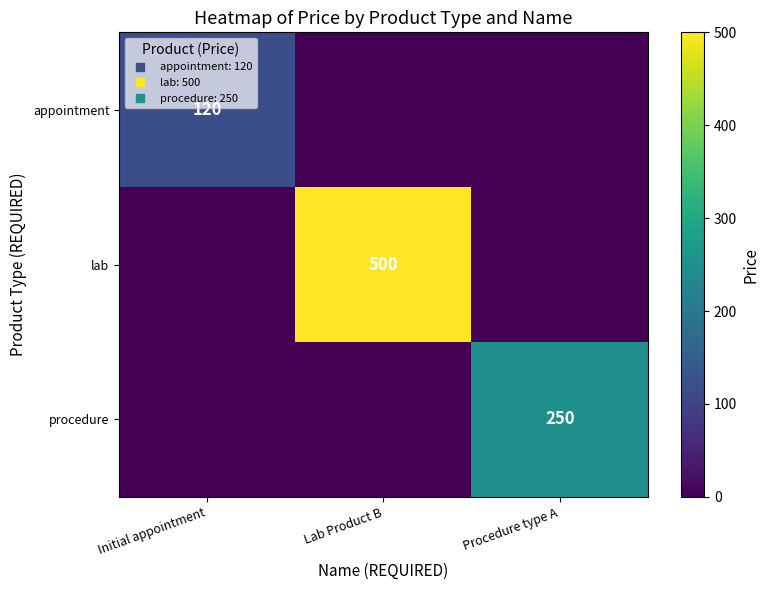

Rank the series at Procedure type A from highest to lowest value.

procedure, appointment, lab